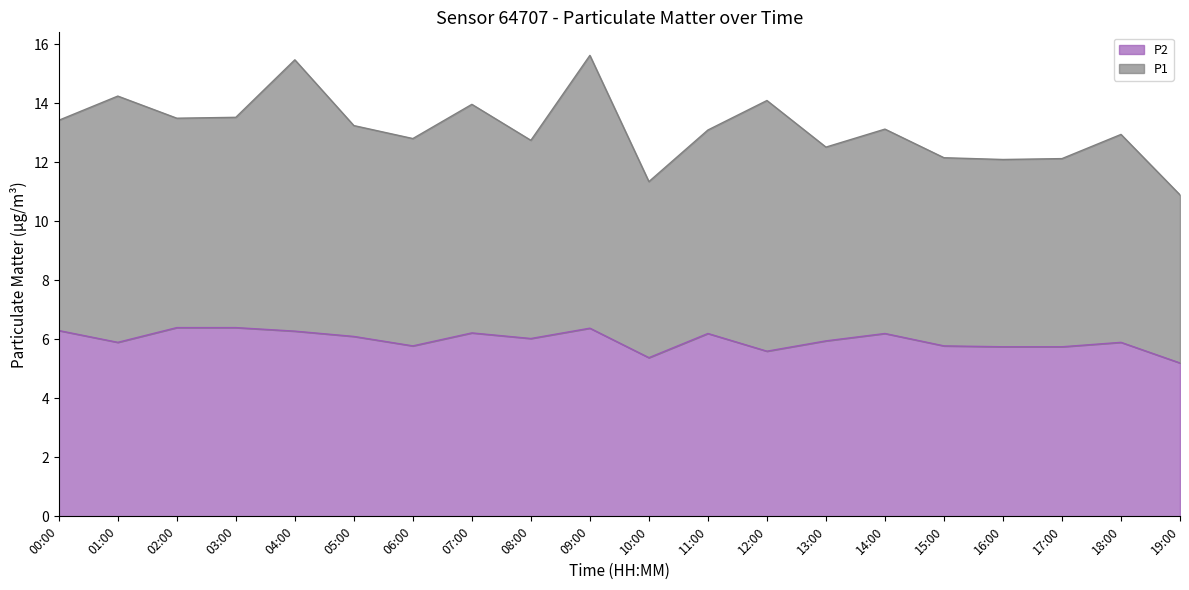

Reading left to right, list all the values displayed in this chart.

6.3	5.9	6.4	6.4	6.3	6.1	5.8	6.2	6.0	6.4	5.4	6.2	5.6	6.0	6.2	5.8	5.8	5.8	5.9	5.2